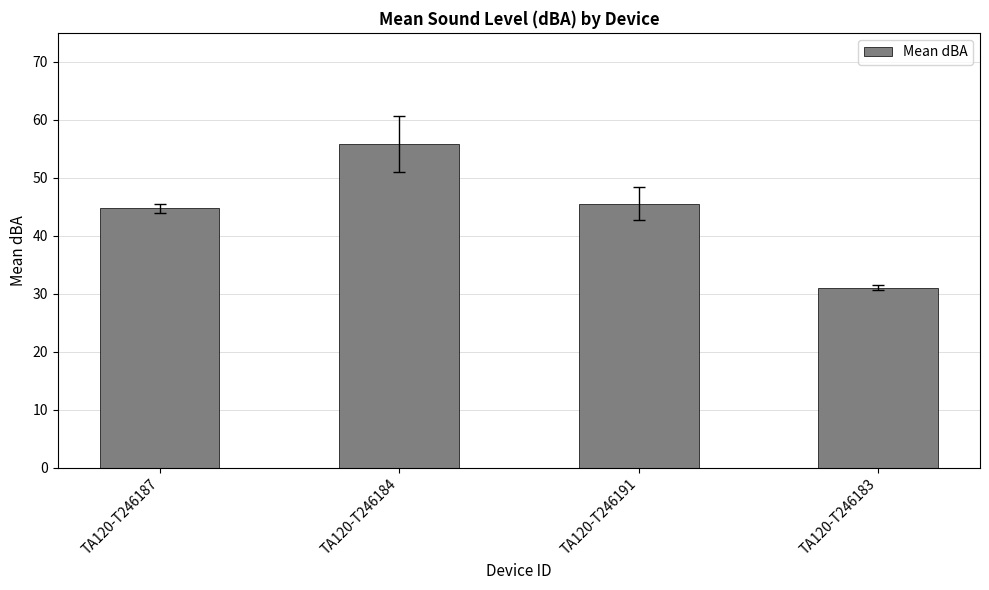

Approximately how many times larger is the value at TA120-T246183 compared to TA120-T246191?

0.7